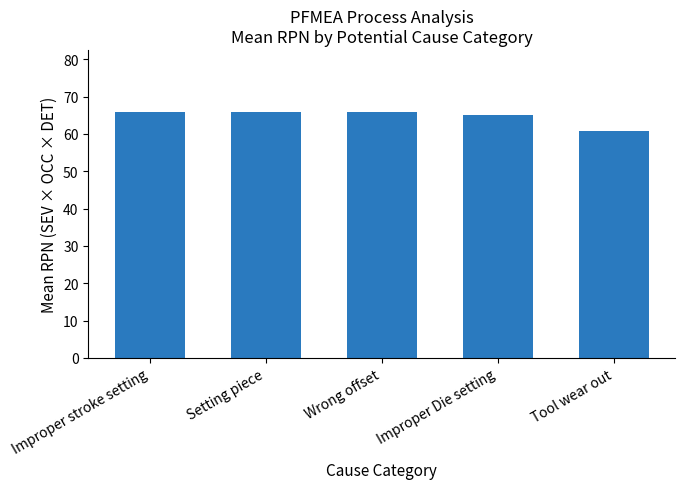

What is the label of the 2nd bar from the right?

Improper Die setting